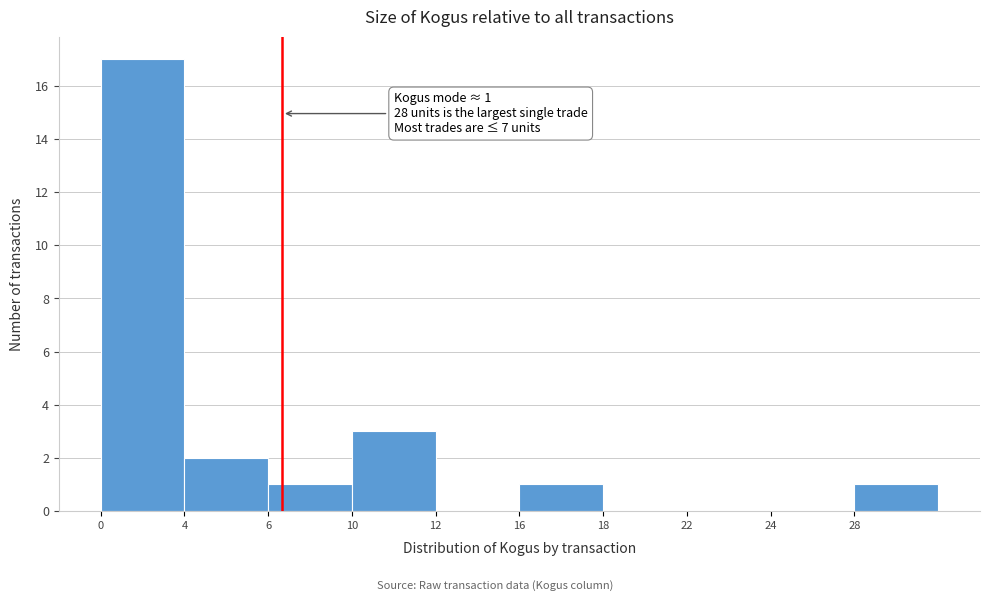

Reading right to left, transcribe all the data shown in this chart.

28=1	24=0	22=0	18=0	16=1	12=0	10=3	6=1	4=2	0=17